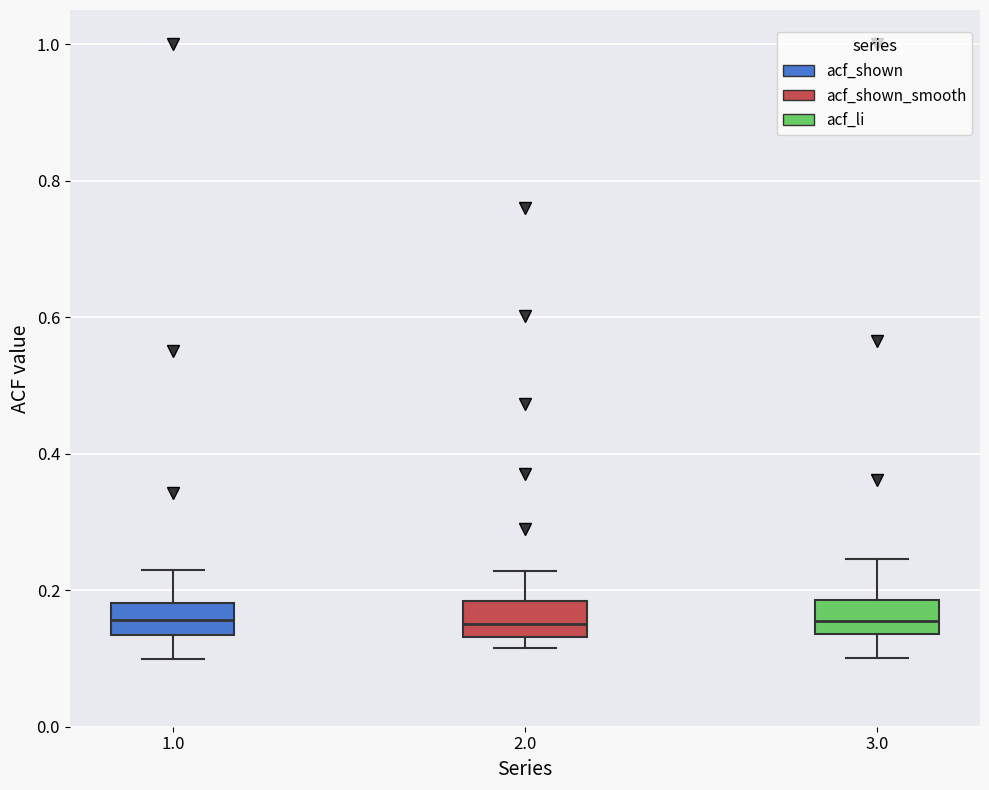

Where does the median line of the box at x = 3.0 sit on the y-axis? The values are not printed on the chart, so give them approximately, as read against the axis.

0.16